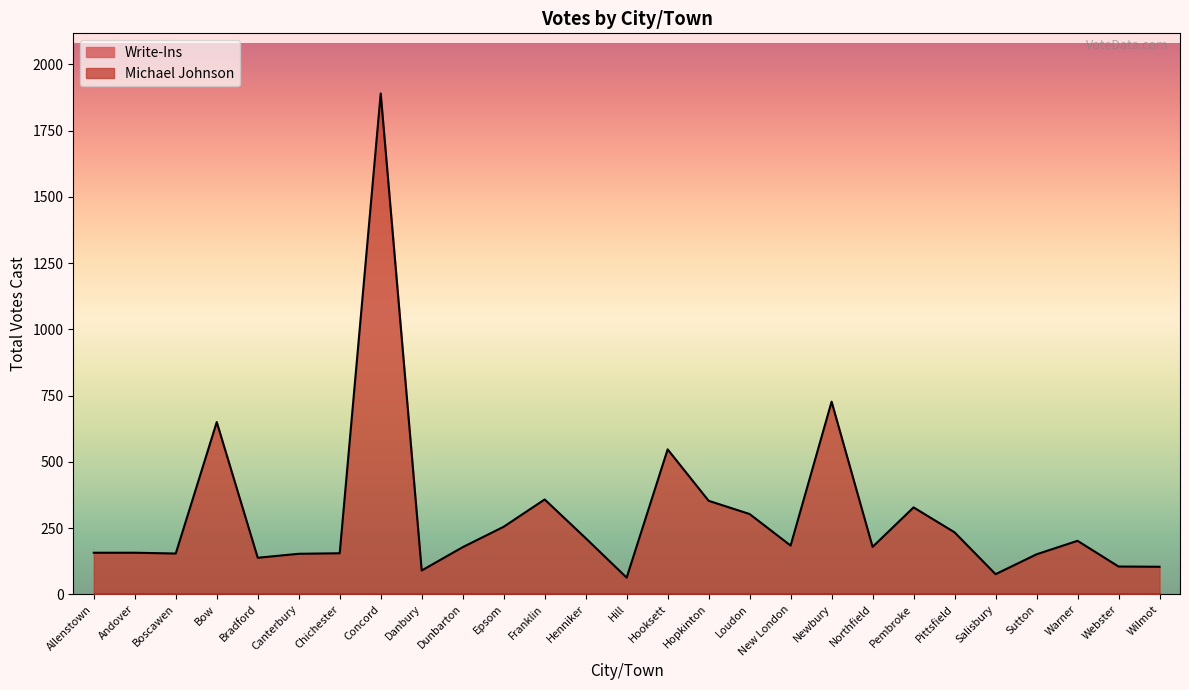

What is the smallest value displayed?

0